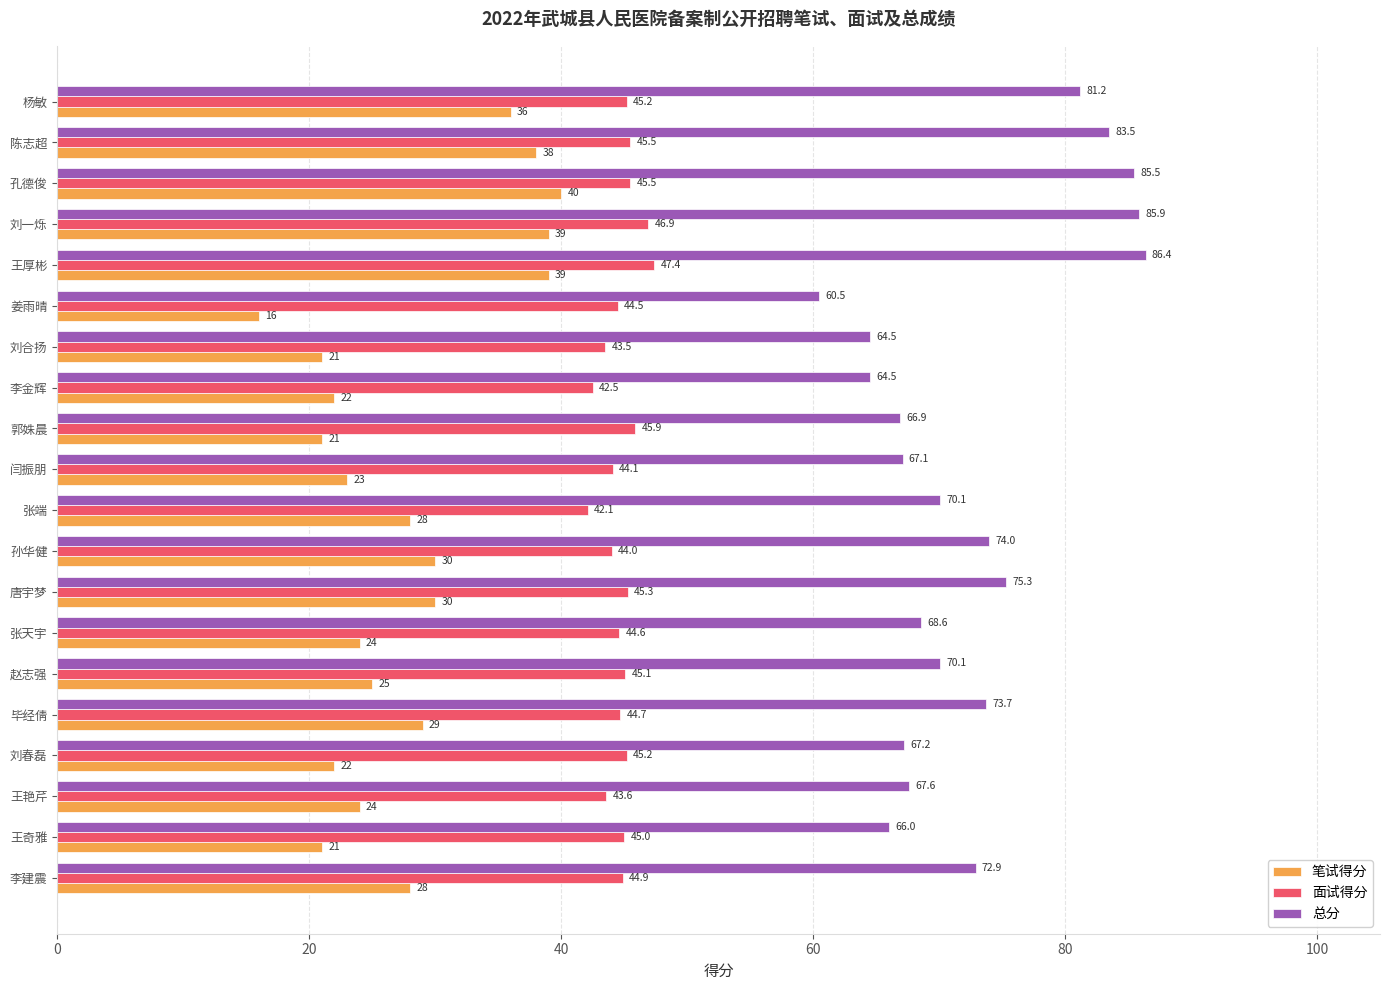

At how many categories does at least one series exceed 56?

20